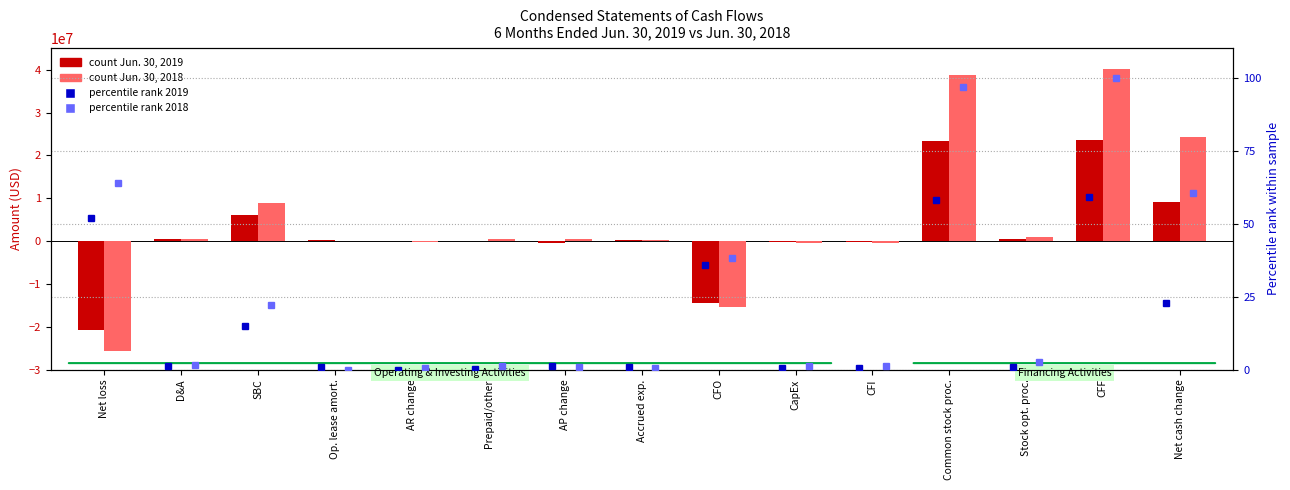

What is the sum of all Jun. 30, 2019 values?

27556276.0